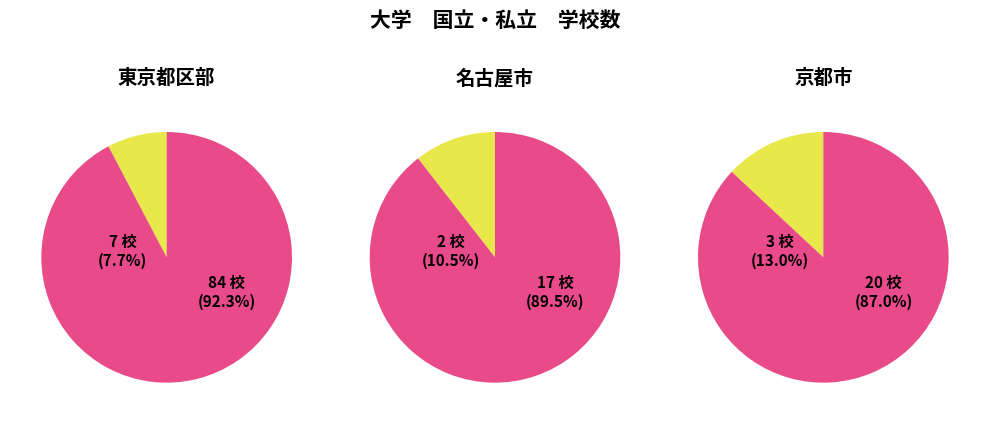

How much of the chart is everything except 京都市?

89.3%